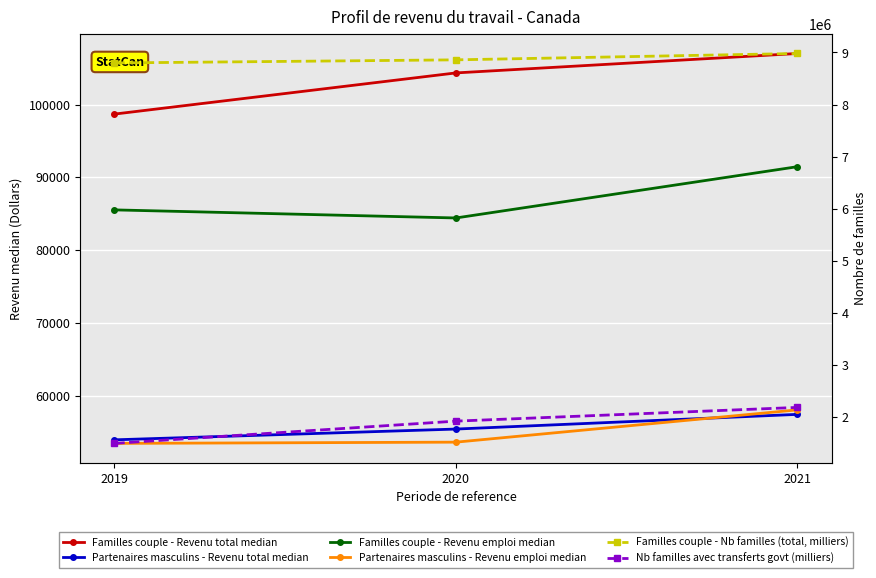

The value of Familles couple - Revenu emploi median at 2019 is 120686. True or false?

False